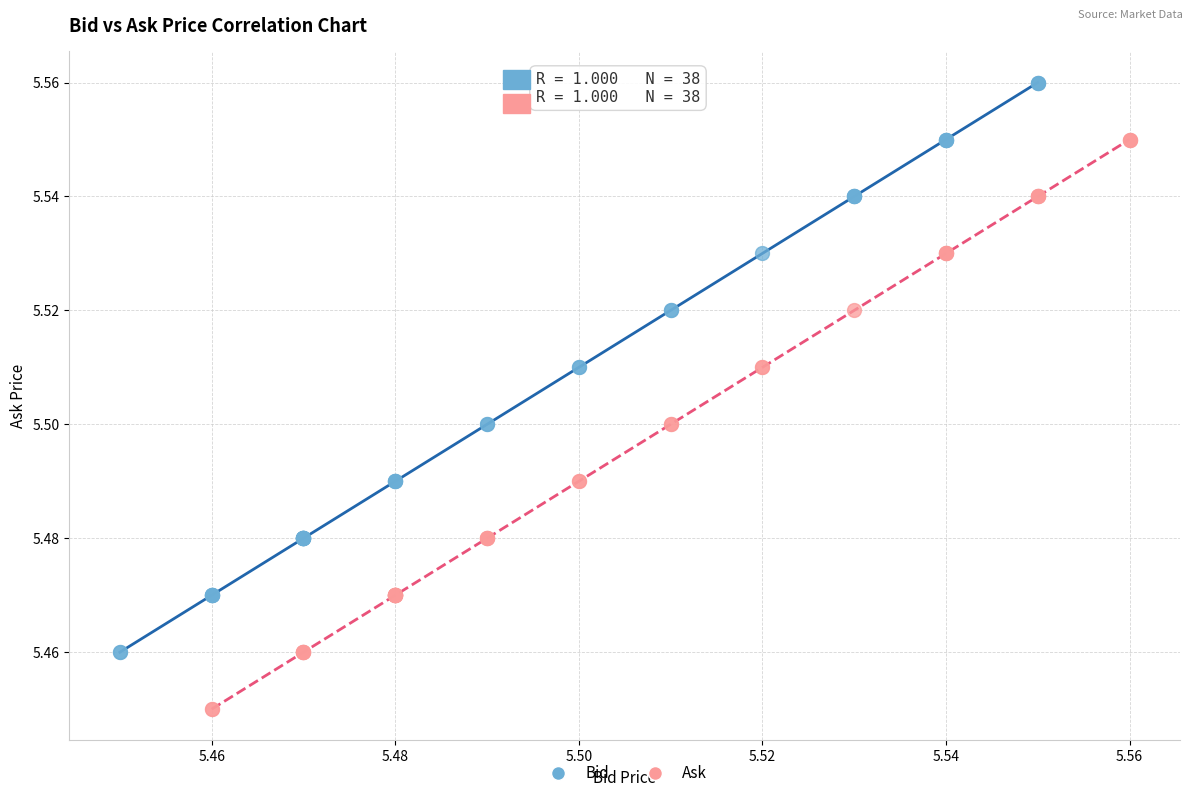

Which series reaches the minimum Y coordinate?

Ask